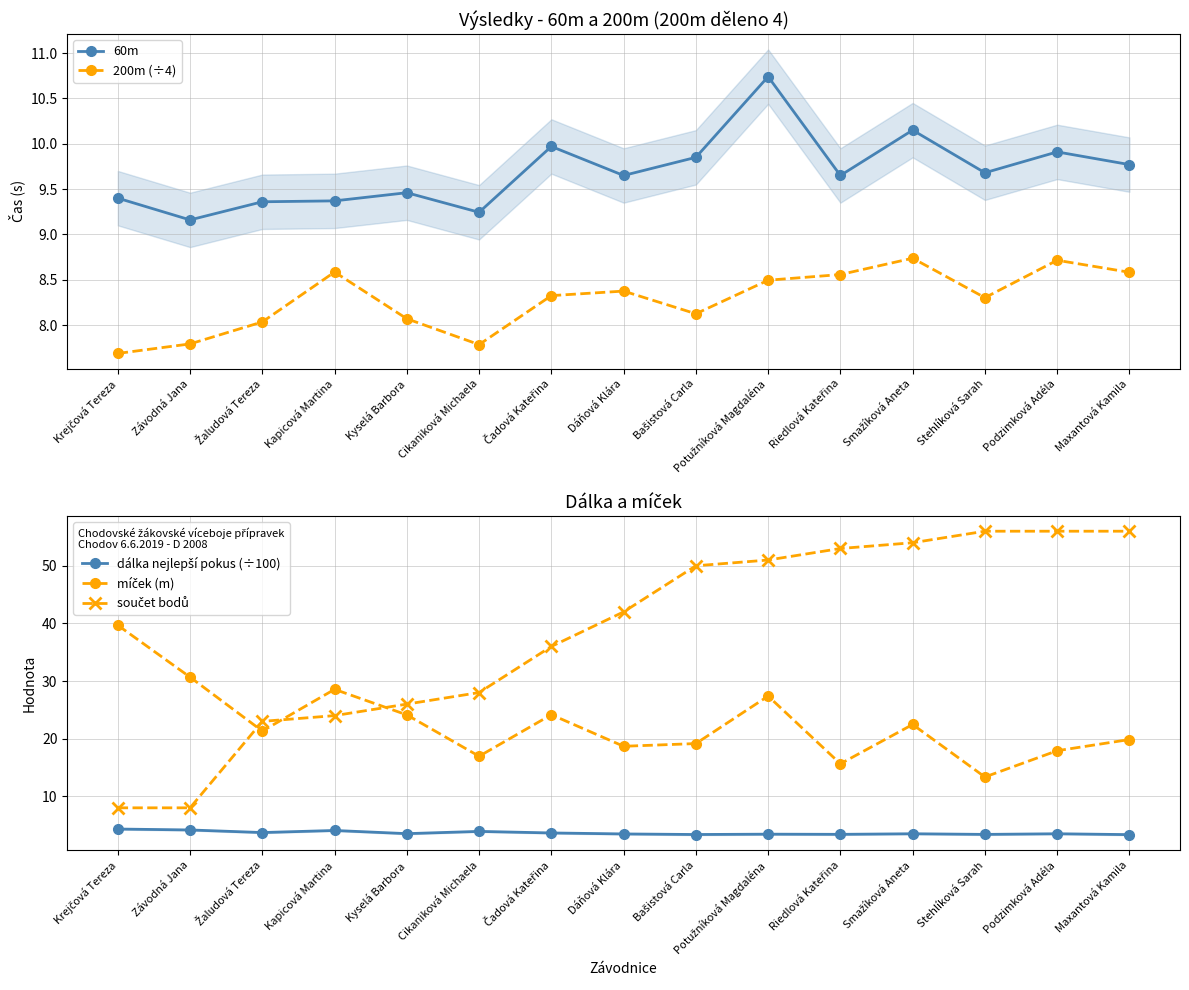

True or false: dálka nejlepší pokus (÷100) and míček (m) cross at least once.

False